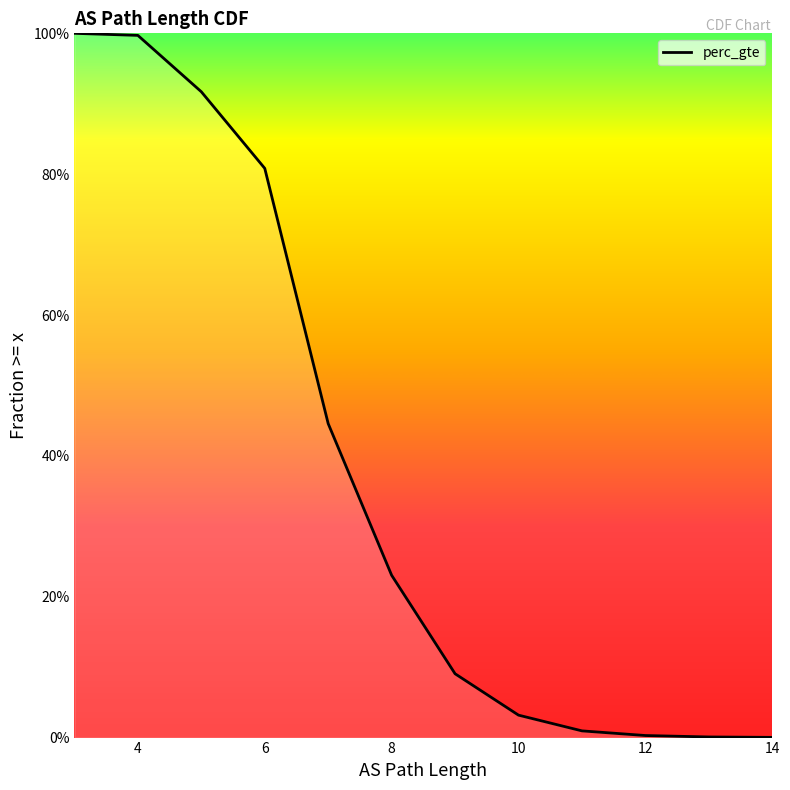

What is the difference between the second highest and minimum values?

1.0